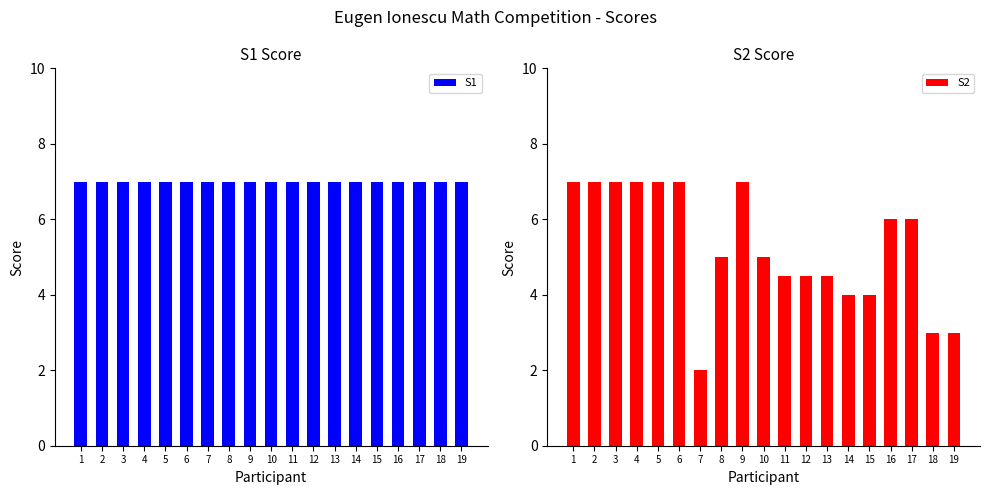

Rank the series at 3 from lowest to highest value.

S1, S2